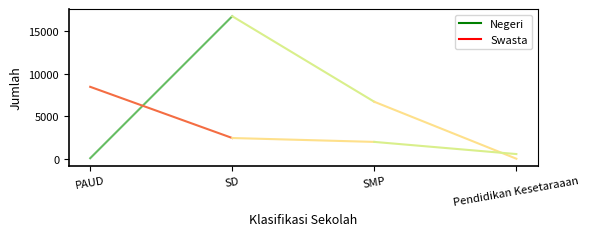

Which series has the largest range (max minus min)?

Negeri